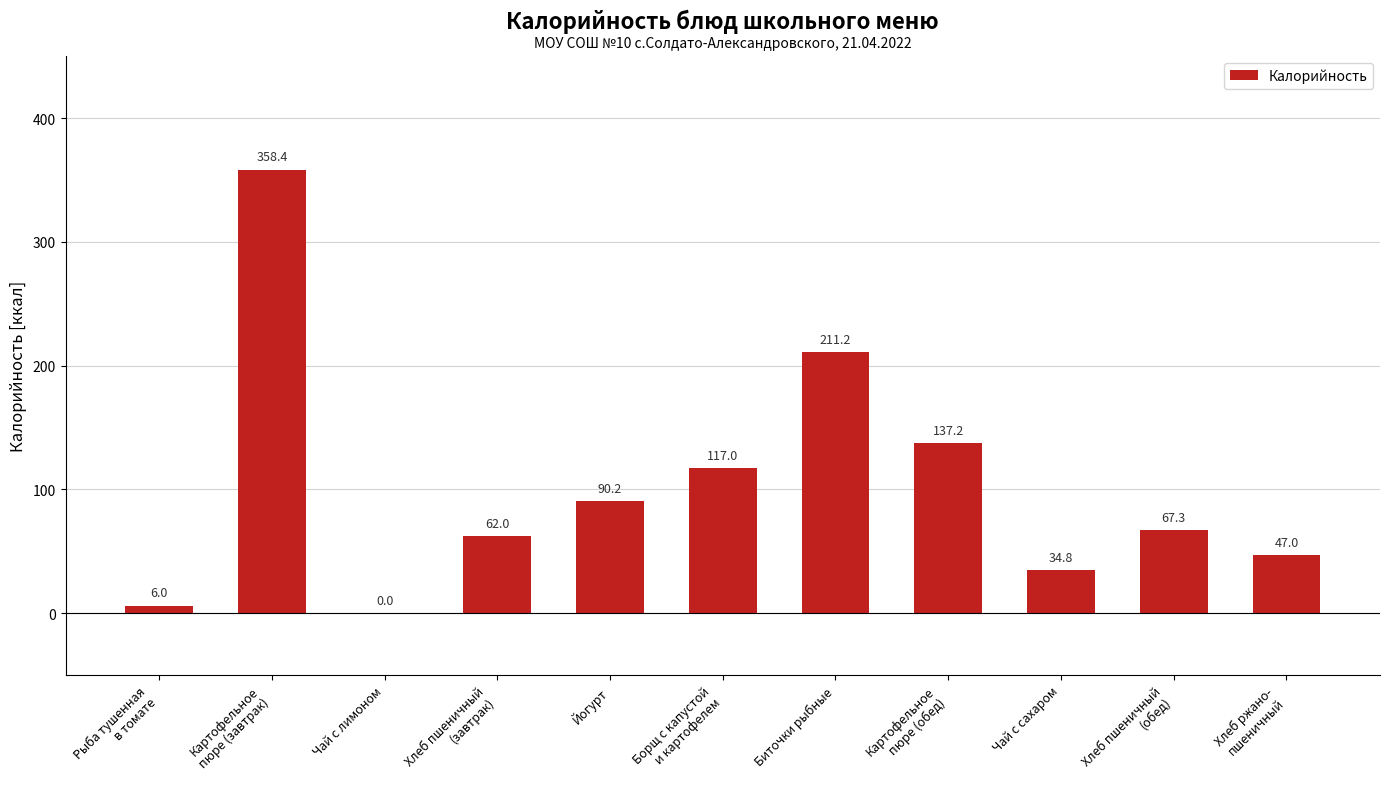

What is the greatest value displayed?

358.4